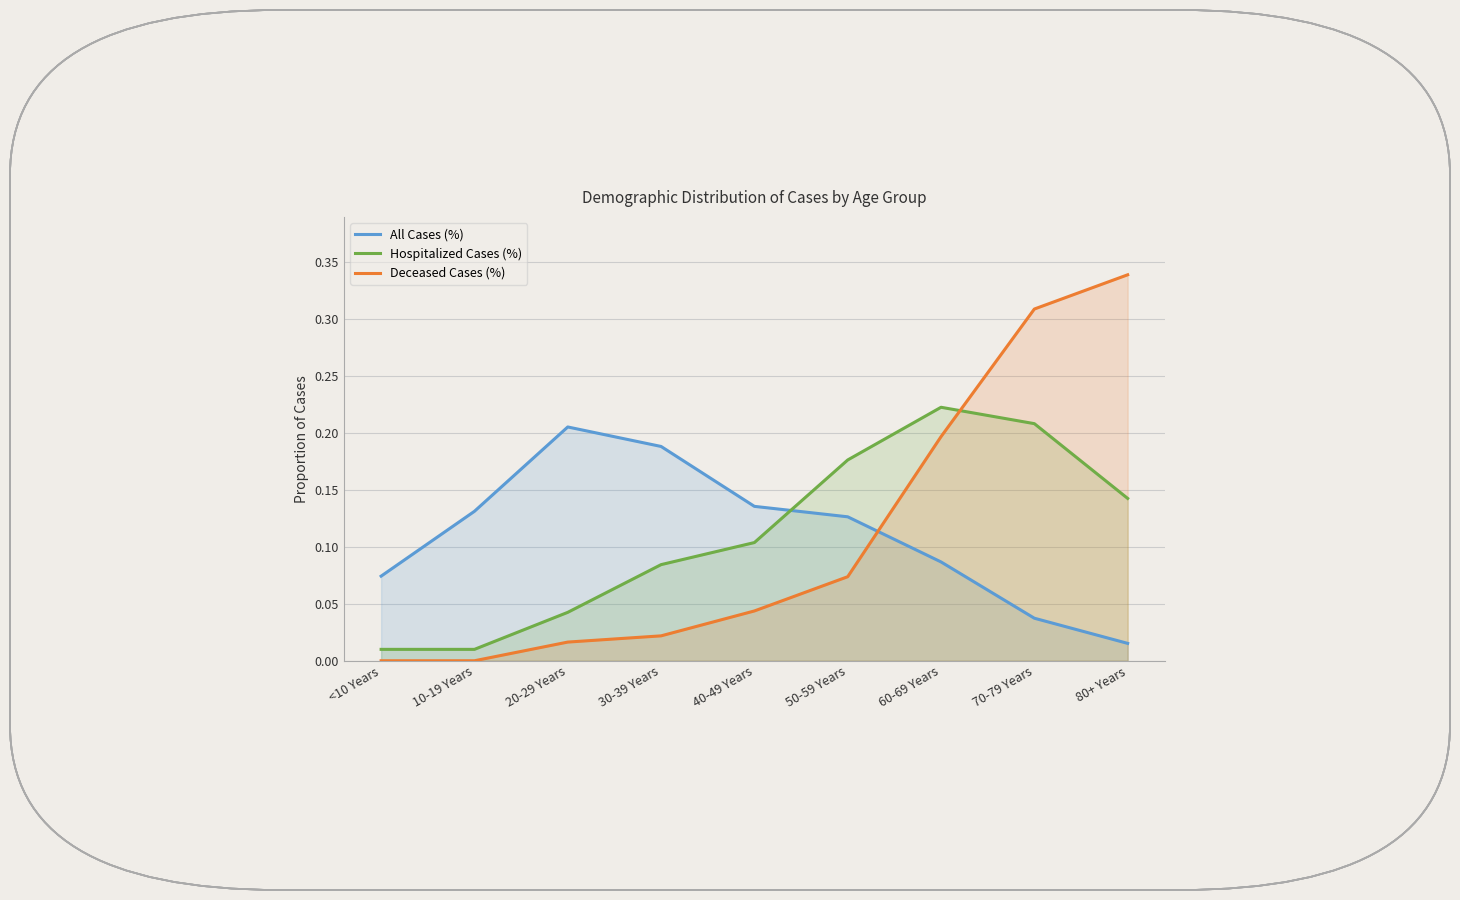

What is the difference between the highest and lowest values at 20-29 Years?

0.2